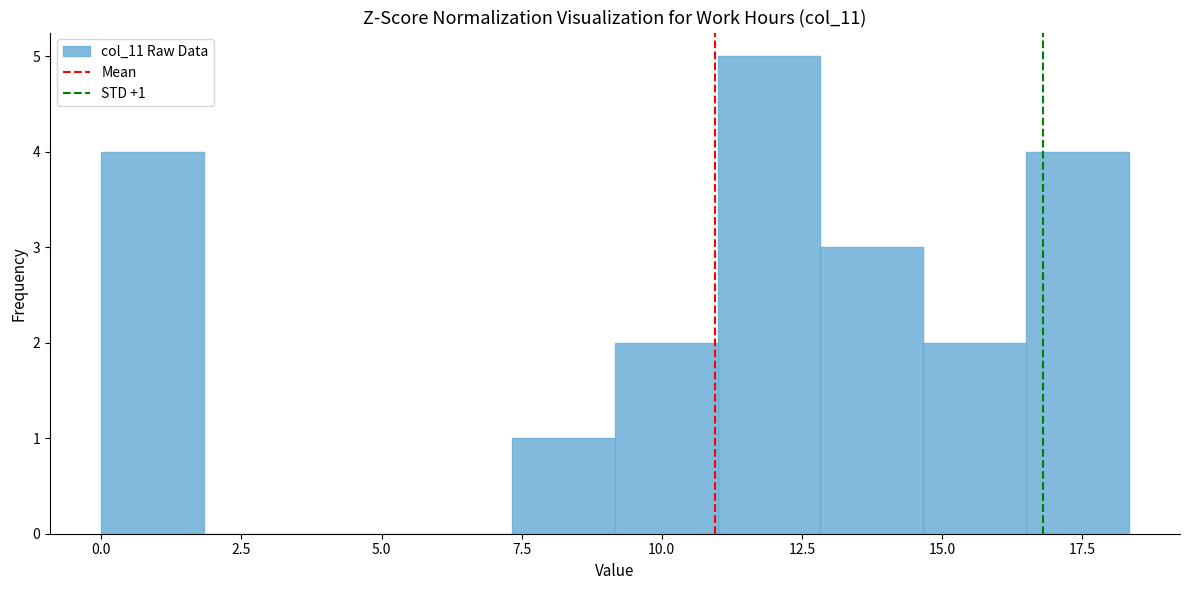

Around what value on the x-axis is the tallest bar? Give the approximate position of its centre, as read against the axis.

12.0